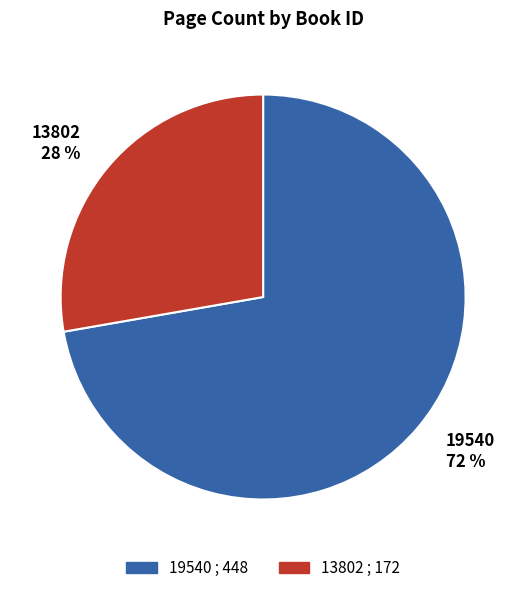

To the nearest percent, what is the combined percentage of 19540 72 % and 13802 28 %?

100%